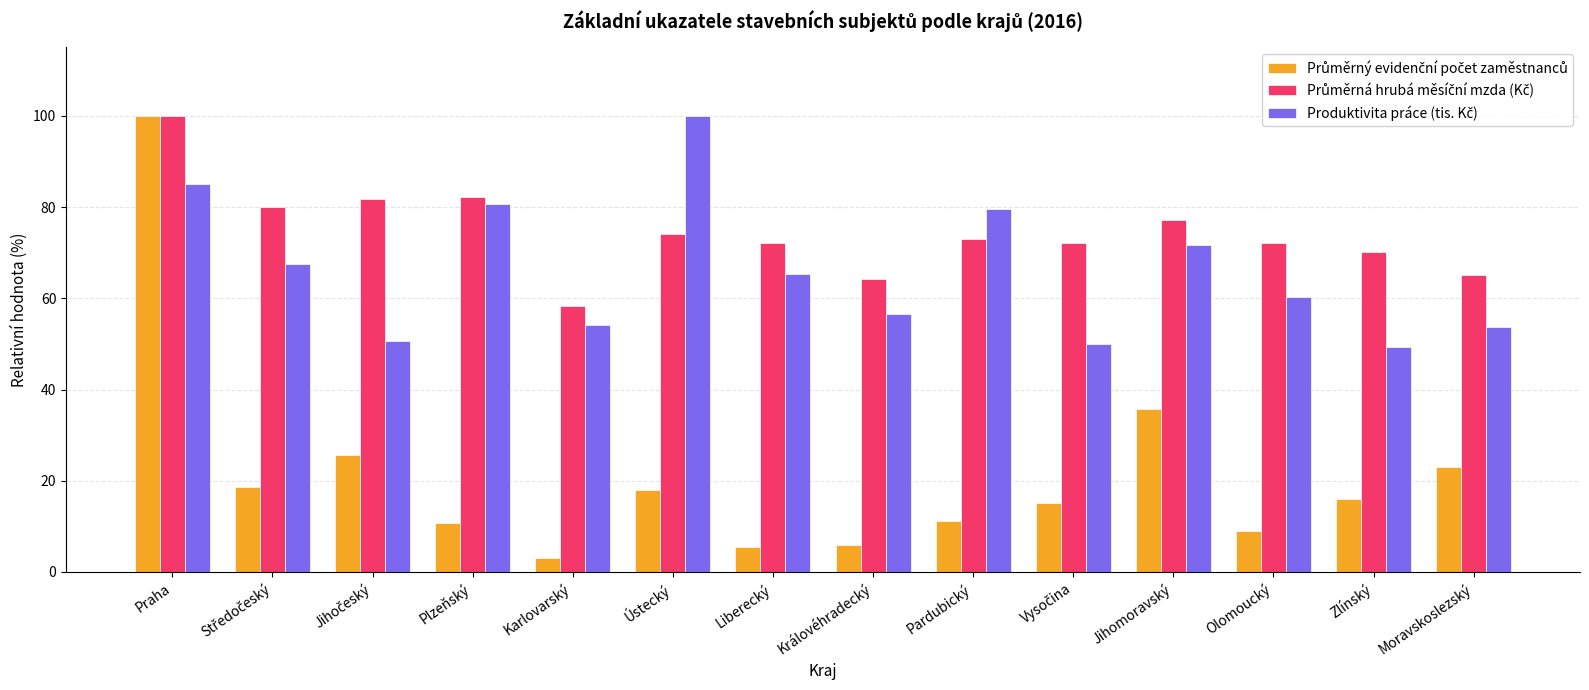

What is the difference between the highest and lowest values at Karlovarský?

55.2